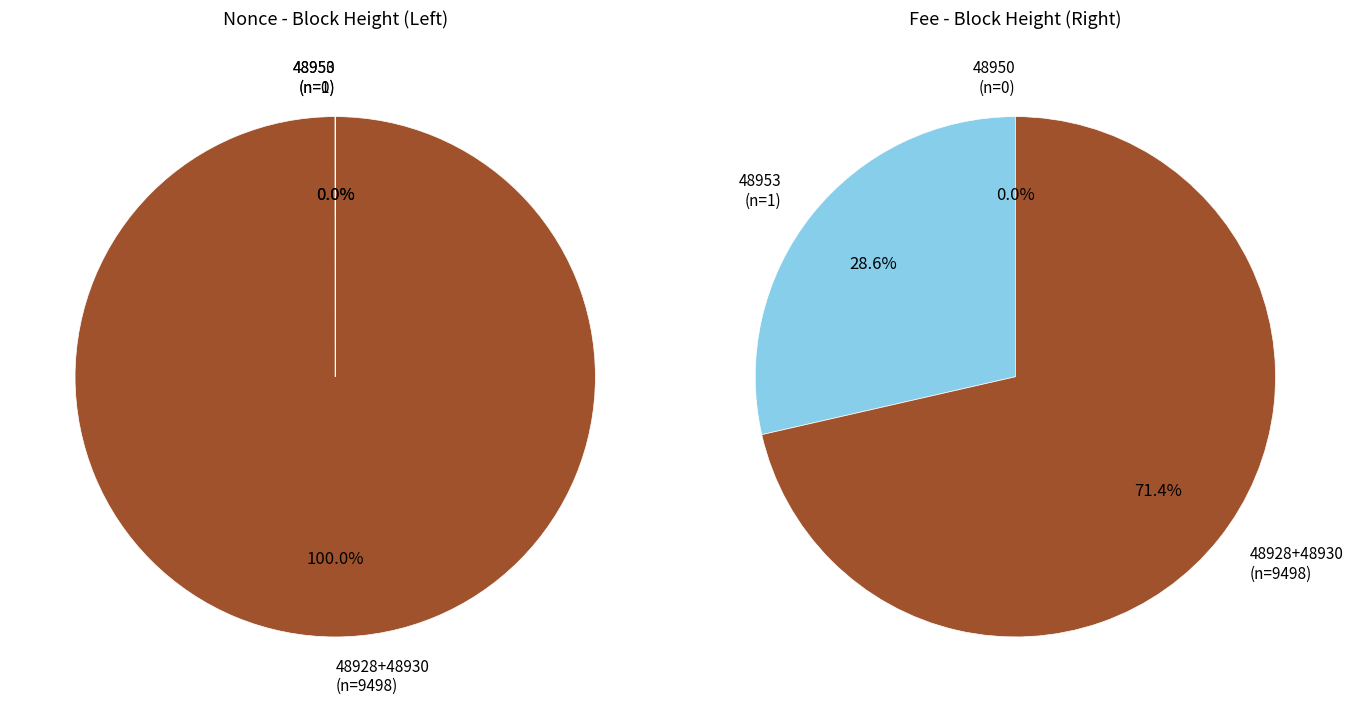

Does 48928 account for over 50% of the chart?

No